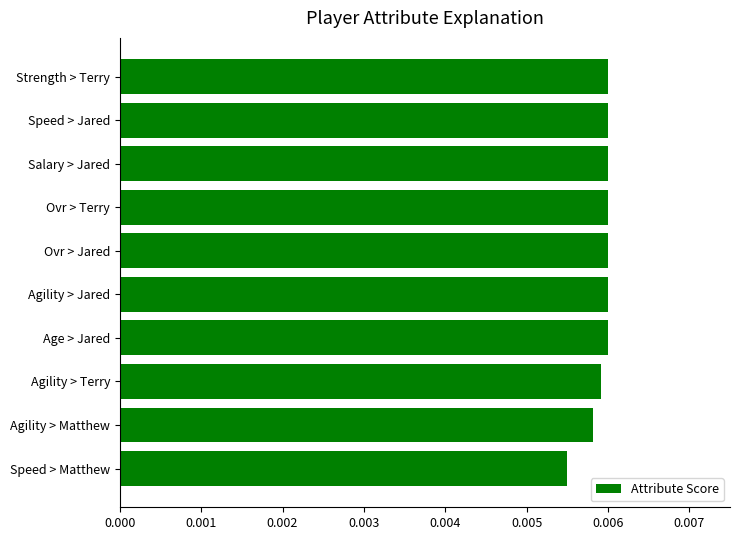

Where is the data nearest to the value 0?

Speed > Matthew